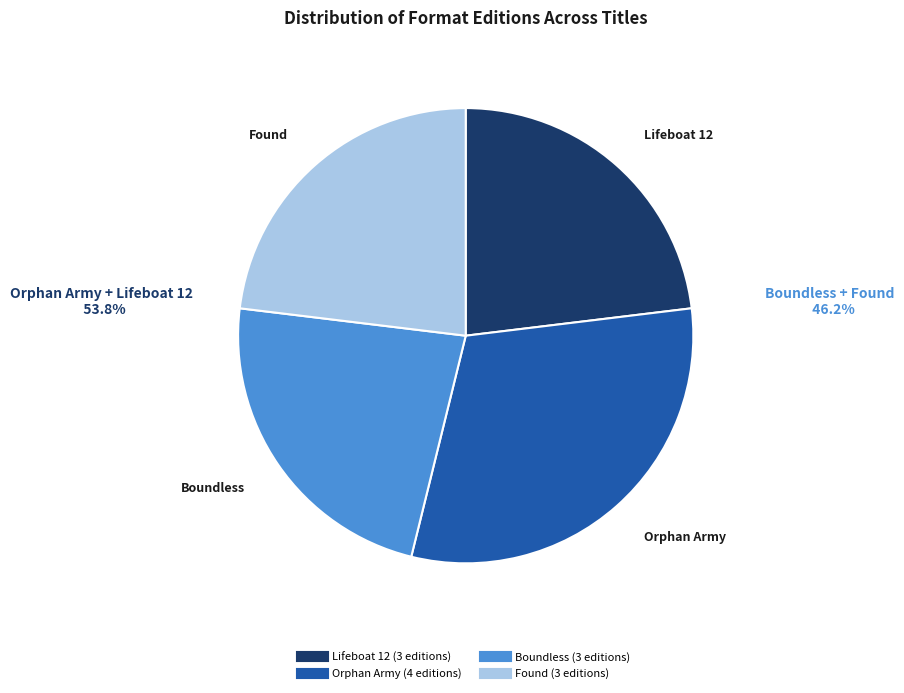

Is the sum of Boundless and Orphan Army greater than half?

Yes